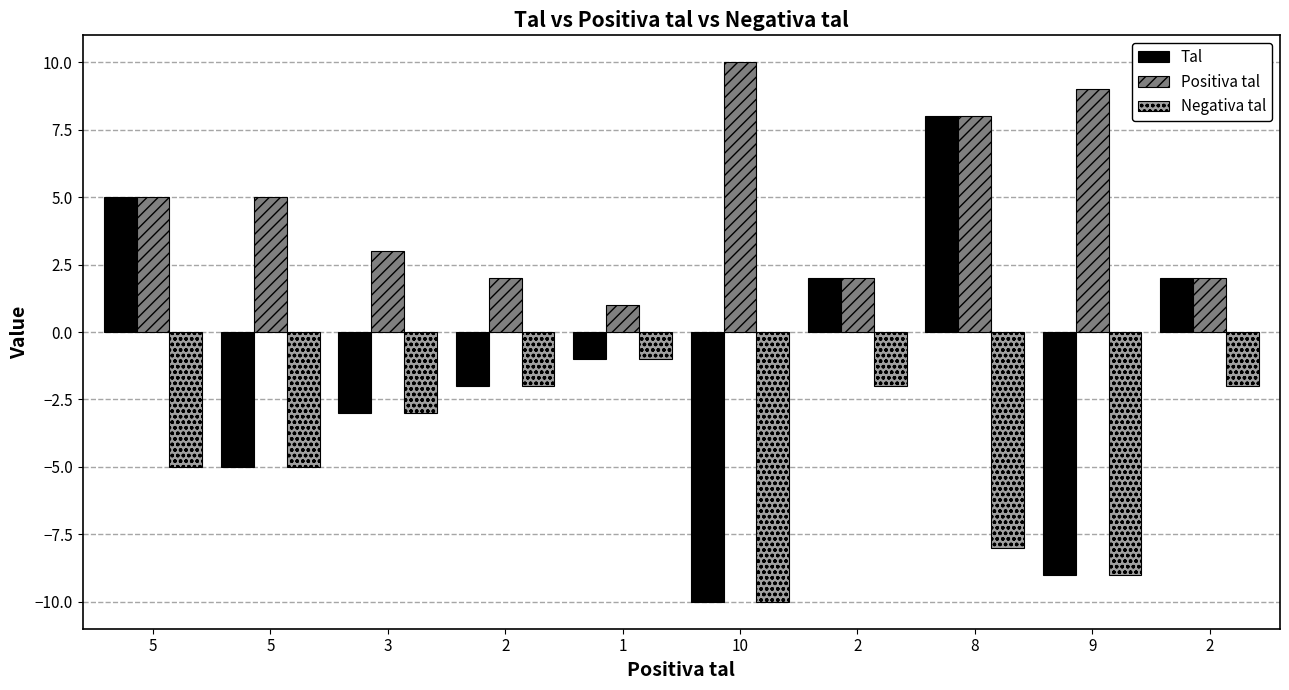

How many groups of bars are there?

10